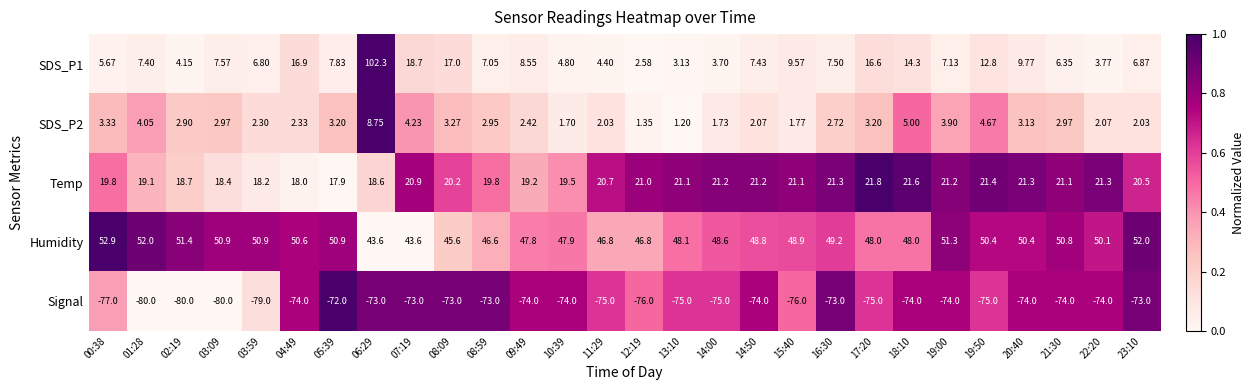

Which series changed the most between 01:28 and 10:39?

Signal